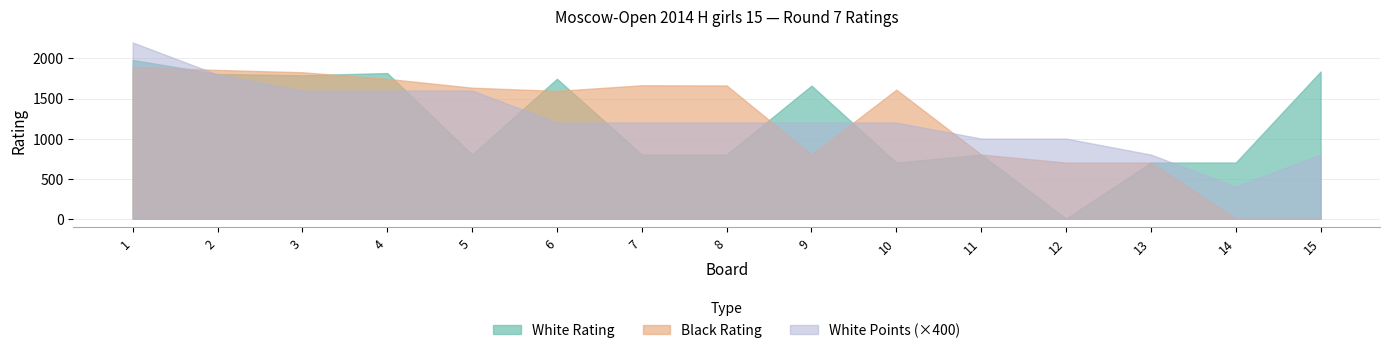

What is the value of the White Points point at the 2nd from the left?

4.5